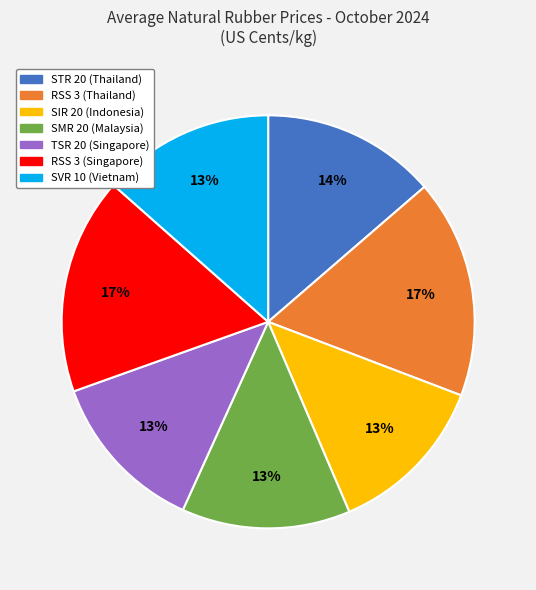

Which has a higher value, TSR 20 (Singapore) or RSS 3 (Singapore)?

RSS 3 (Singapore)